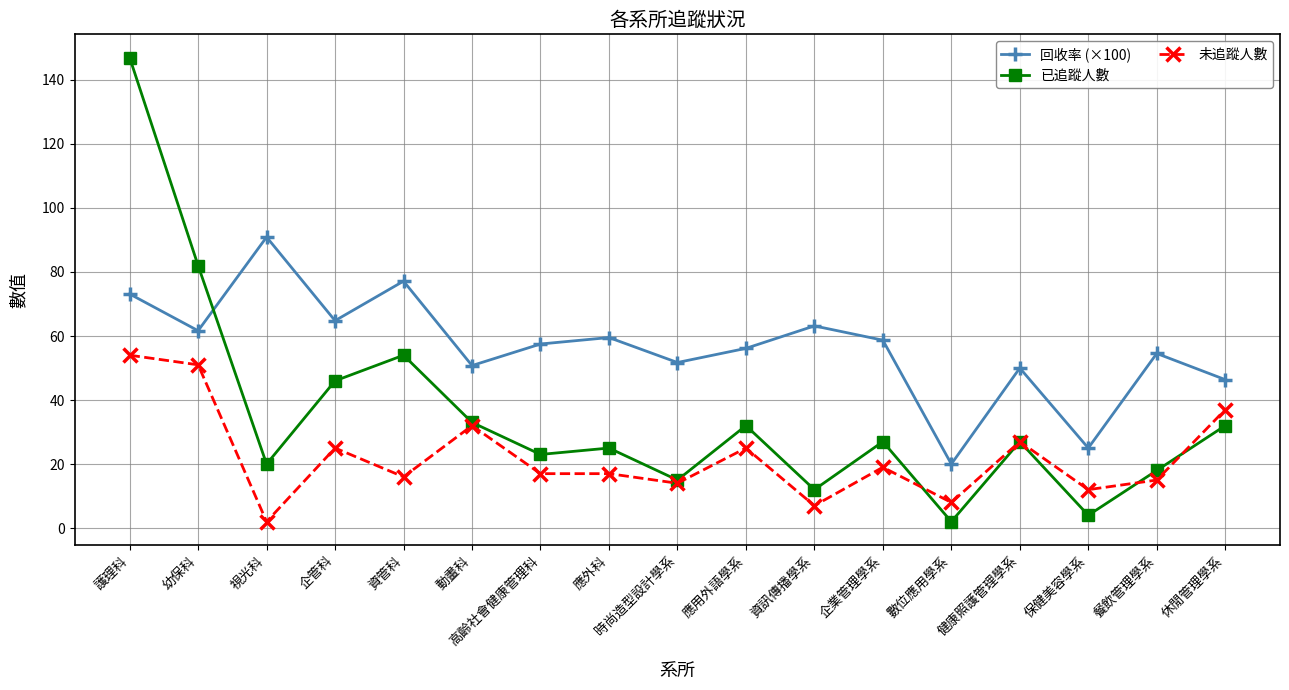

Between 資管科 and 應外科, which series saw the biggest shift?

已追蹤人數